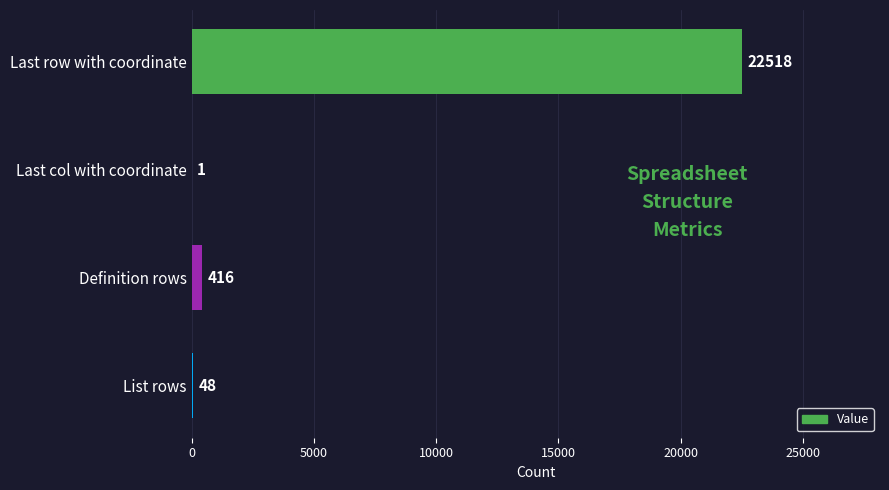

Is it true that the value at List rows is 48?

True